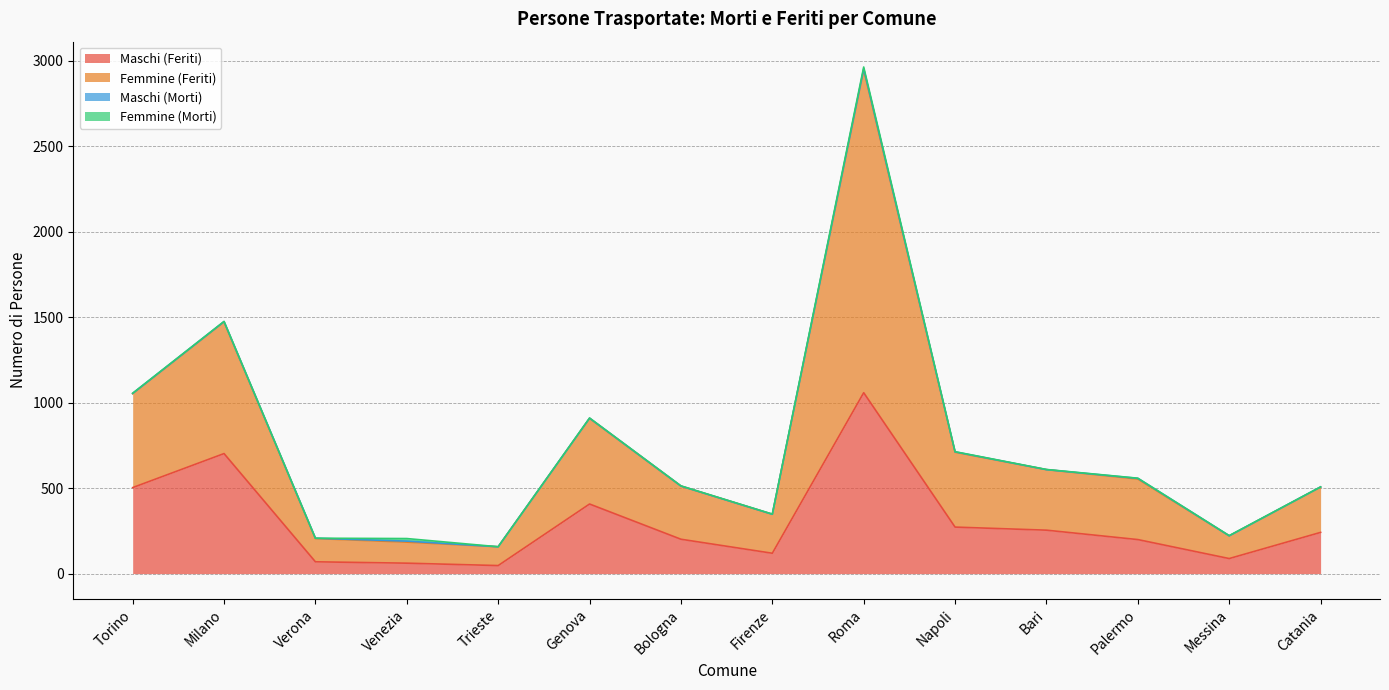

What is the value of the Maschi (Feriti) point at the 8th from the left?

119